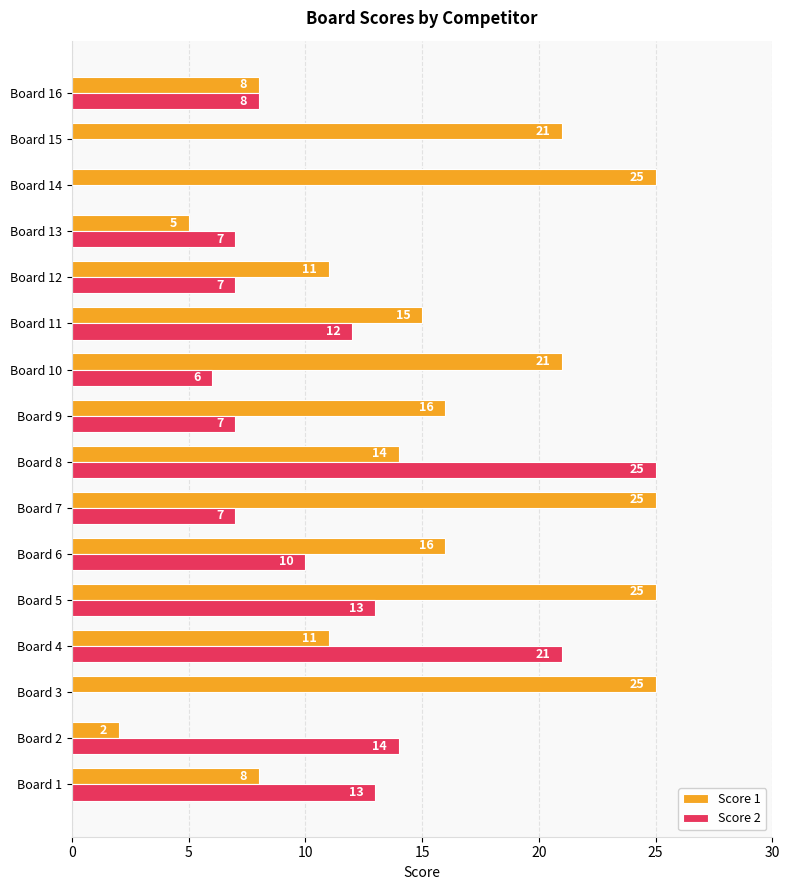

Which series has the largest total across all categories?

Score 1